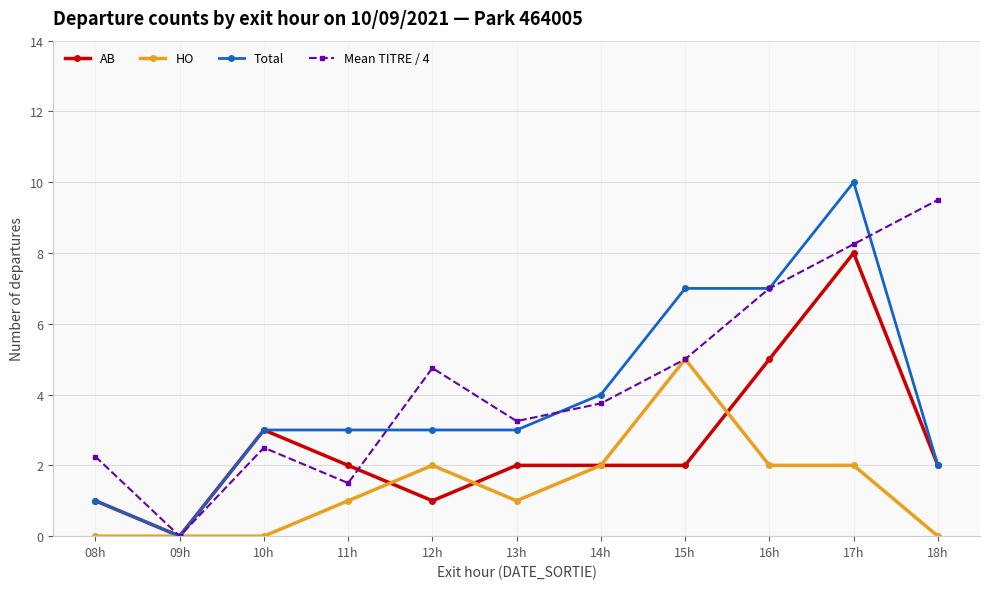

The HO series shows -2.4 at 08h. True or false?

False